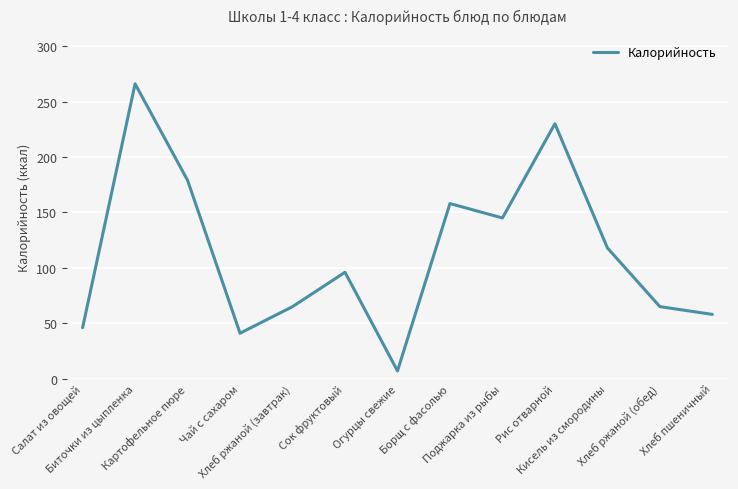

What is the ratio of the value at Сок фруктовый to the value at Поджарка из рыбы?

0.7